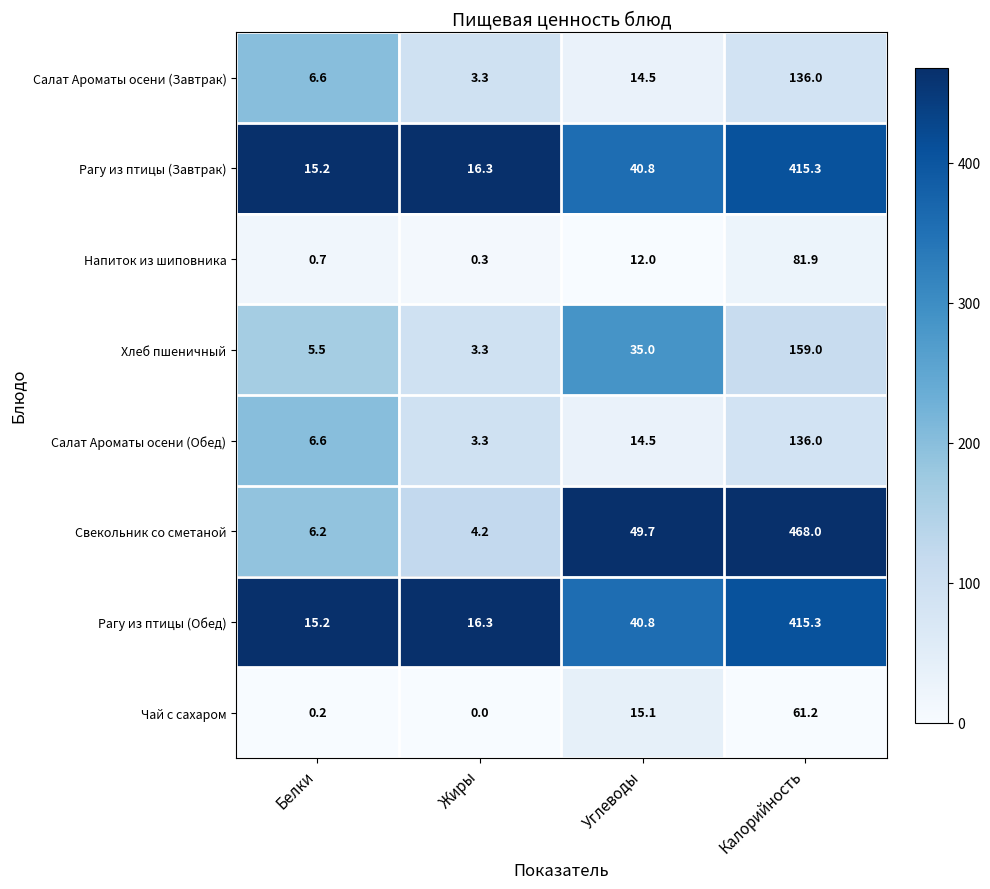

Which series has the largest total across all categories?

Свекольник со сметаной